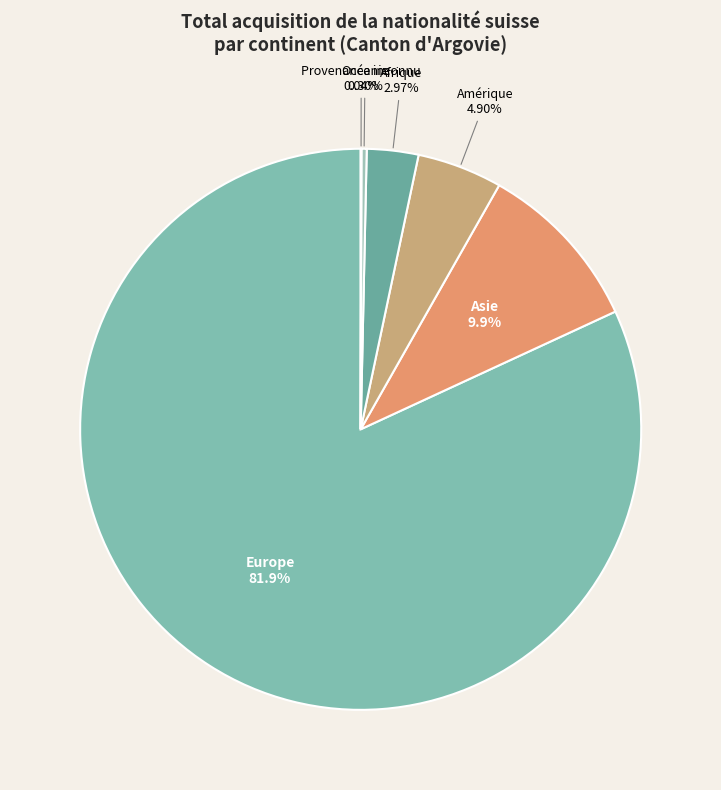

To the nearest percent, what portion does Asie represent?

10%